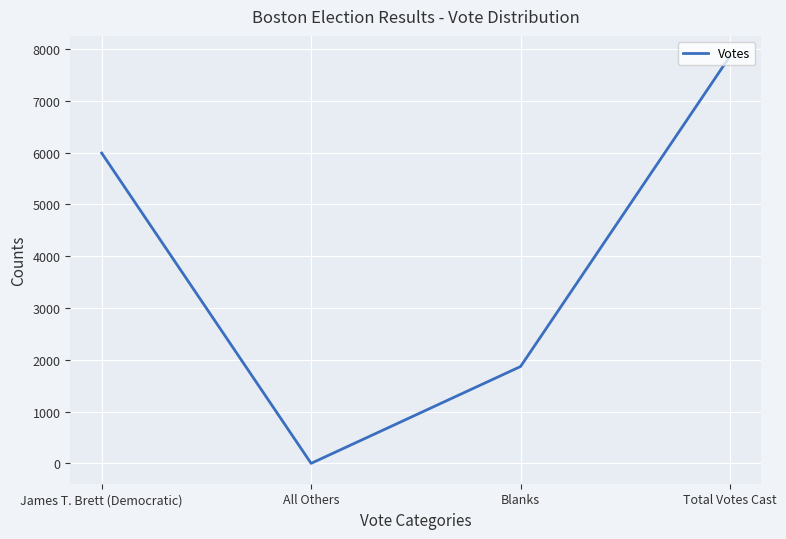

How many interior local valleys (lower than both neighbors) does the data have?

1